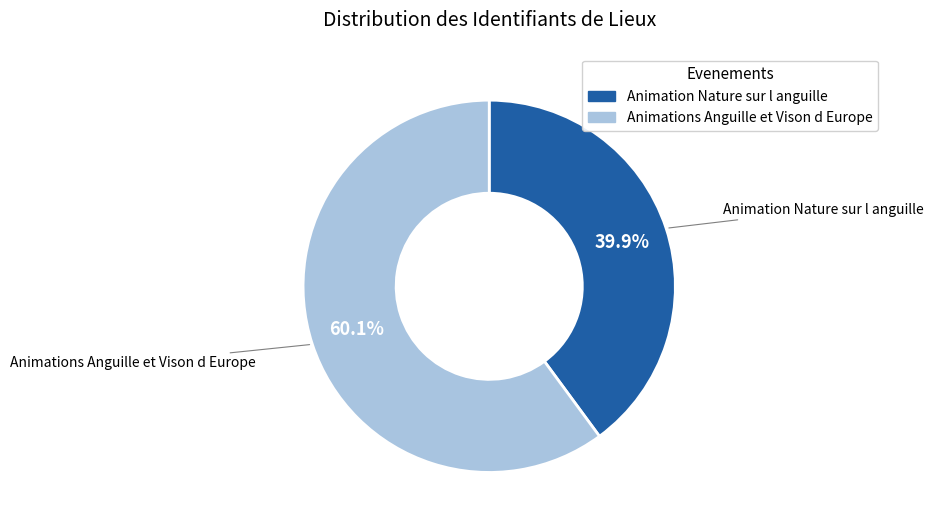

Do Animations Anguille et Vison d Europe and Animation Nature sur l anguille together represent more than half of the pie?

Yes